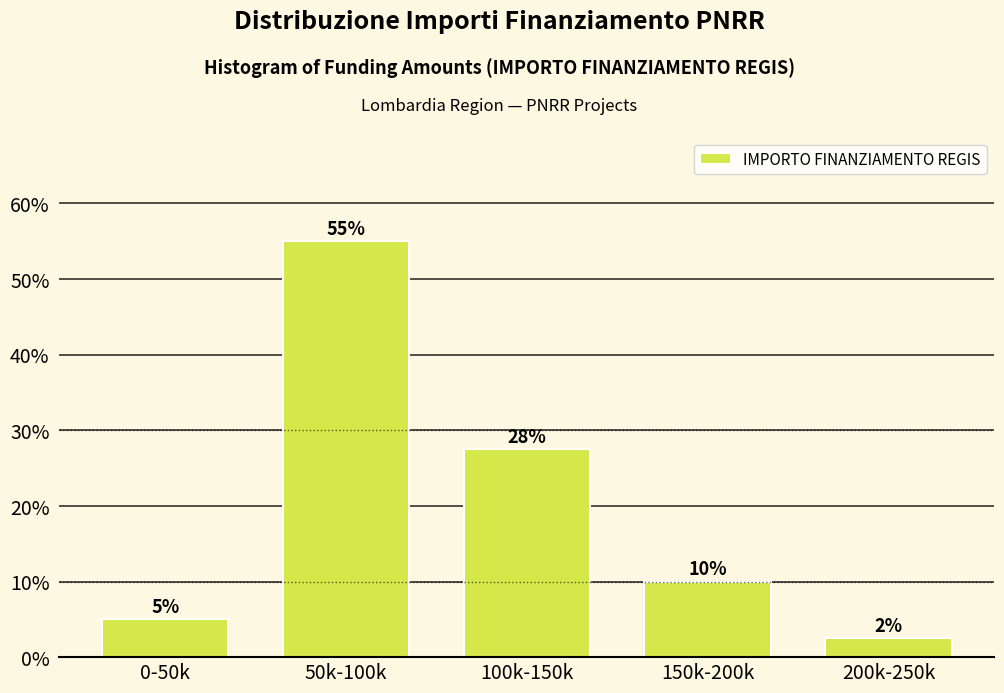

What is the label of the 1st bar from the left?

0-50k